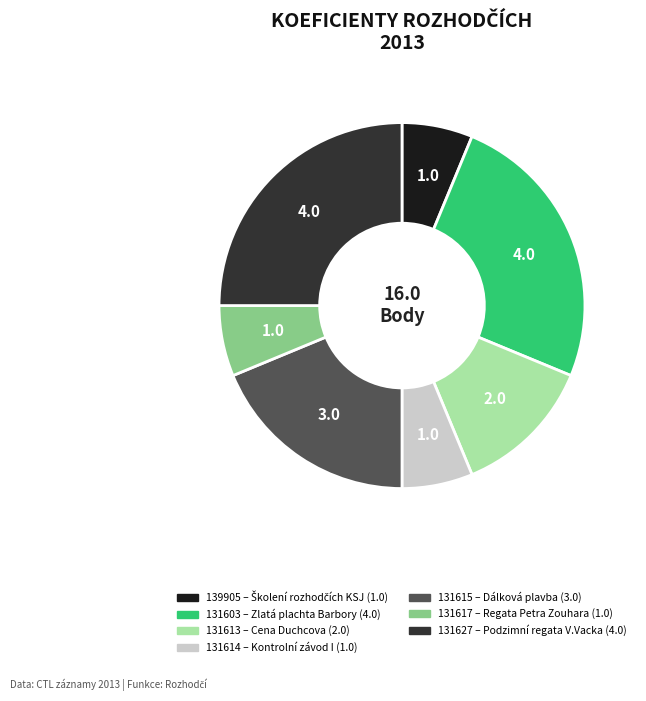

Is it true that 131617 is 1% of the pie?

False